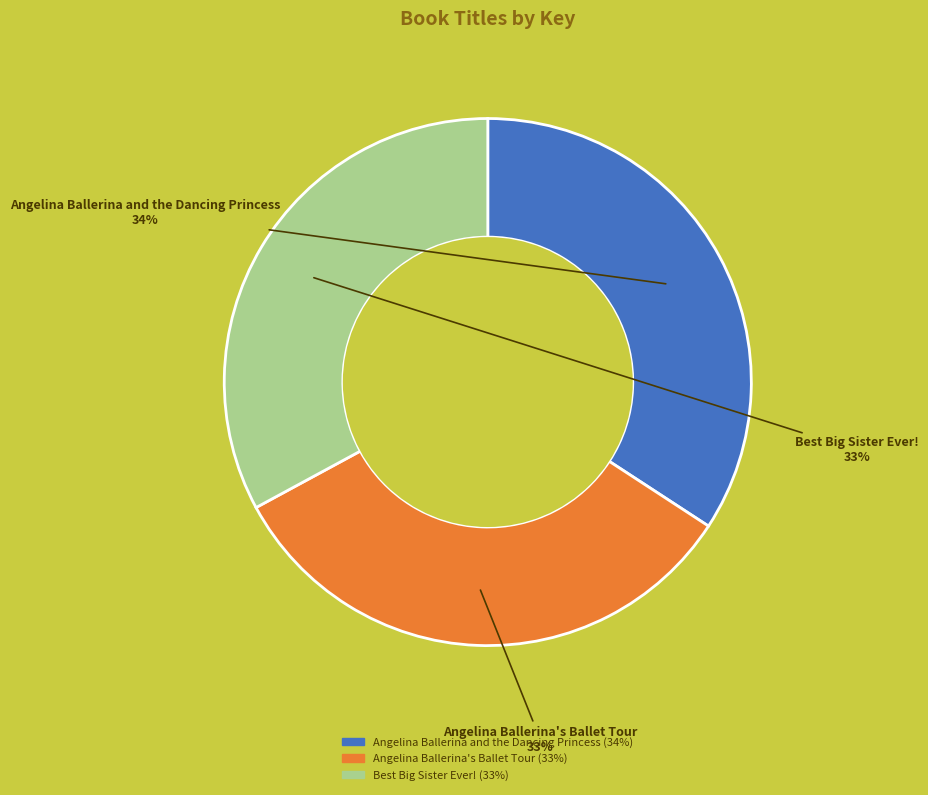

To the nearest percent, what portion does Angelina Ballerina's Ballet Tour represent?

33%